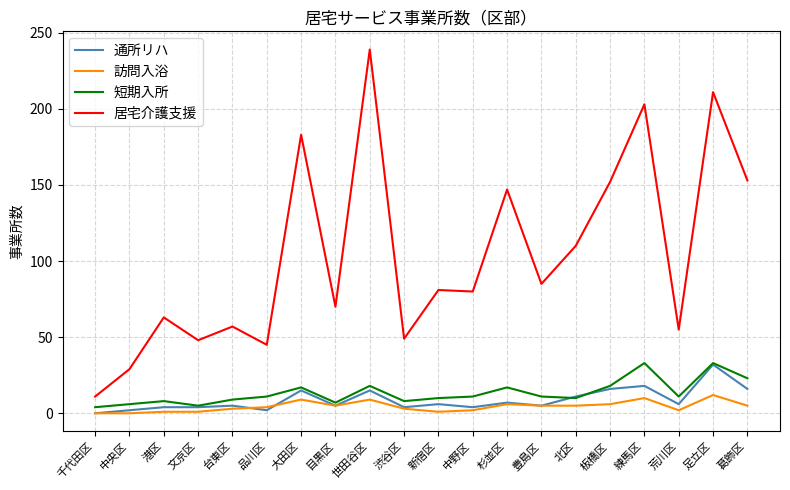

The 居宅介護支援 series shows 85 at 豊島区. True or false?

True